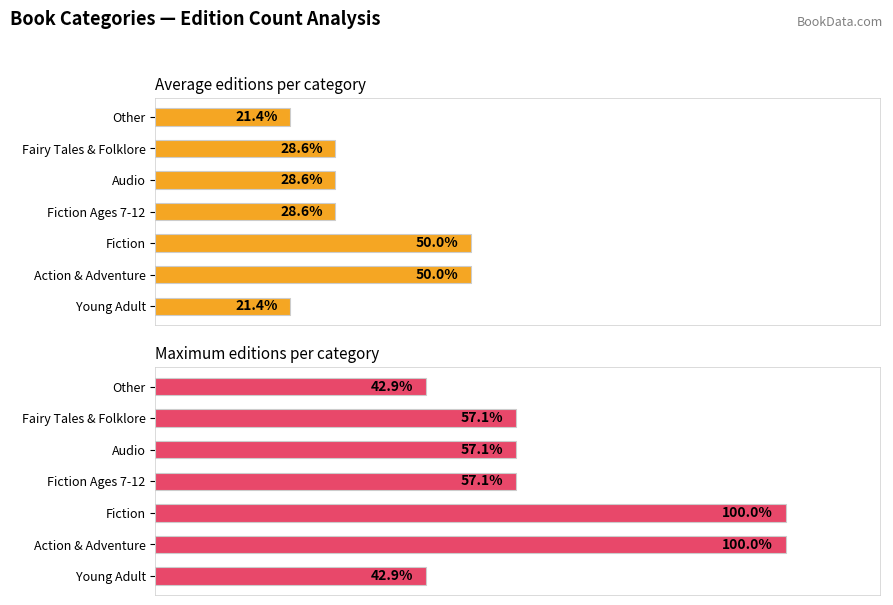

What is the difference between the second highest and second lowest values in the Average editions per category series?

28.6